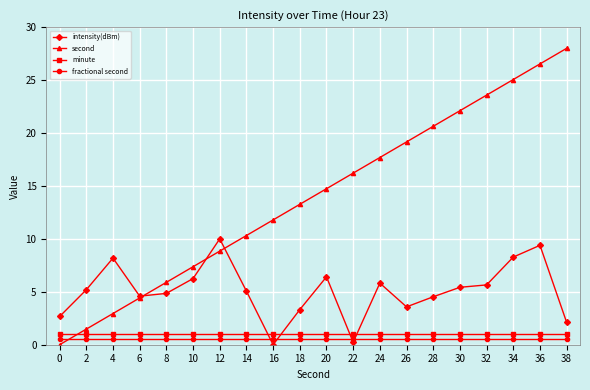

Is this an area chart (filled region under the line)?

No